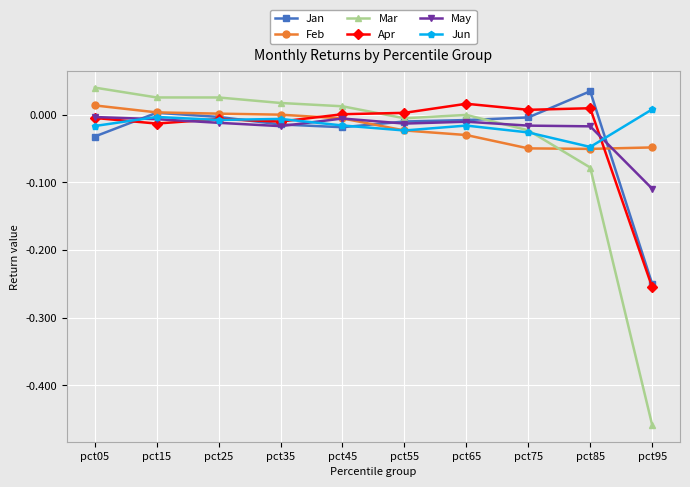

How many times do Apr and Feb cross each other?

2